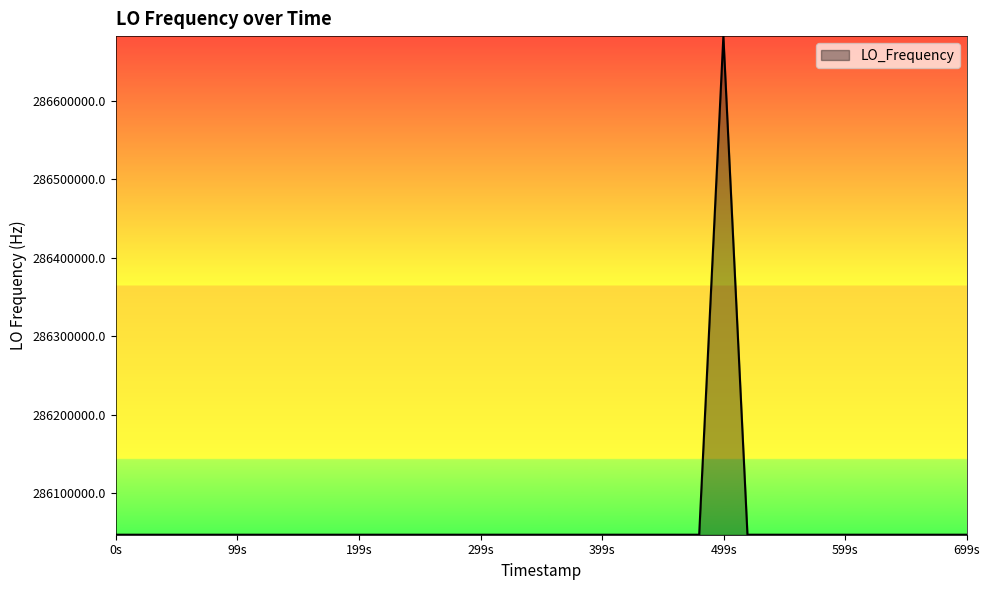

How many values are below 286046998?

16